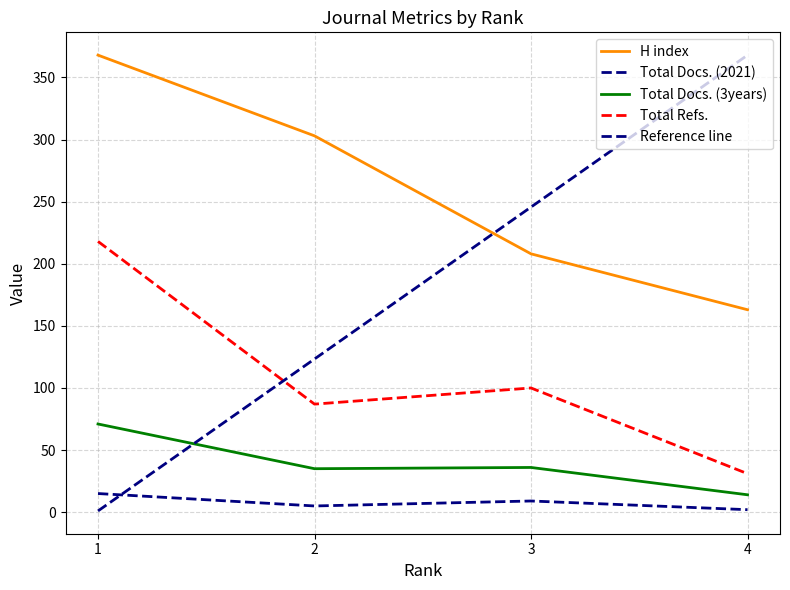

Does the chart have visible grid lines?

Yes